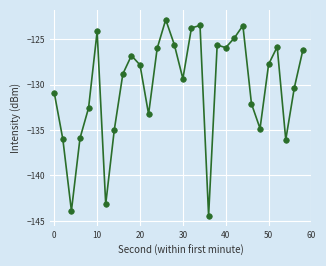

What is the minimum value shown in the chart?

-144.4